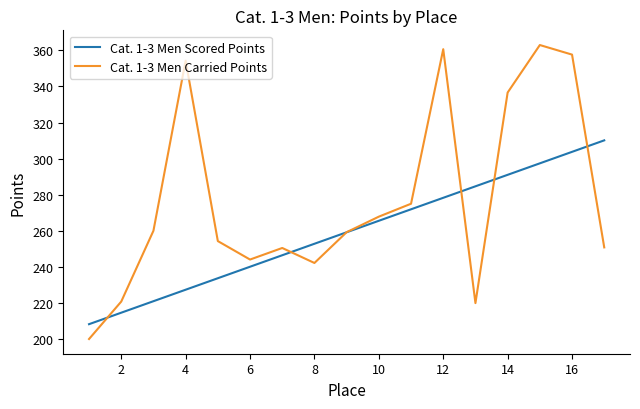

How many lines are shown in the chart?

2